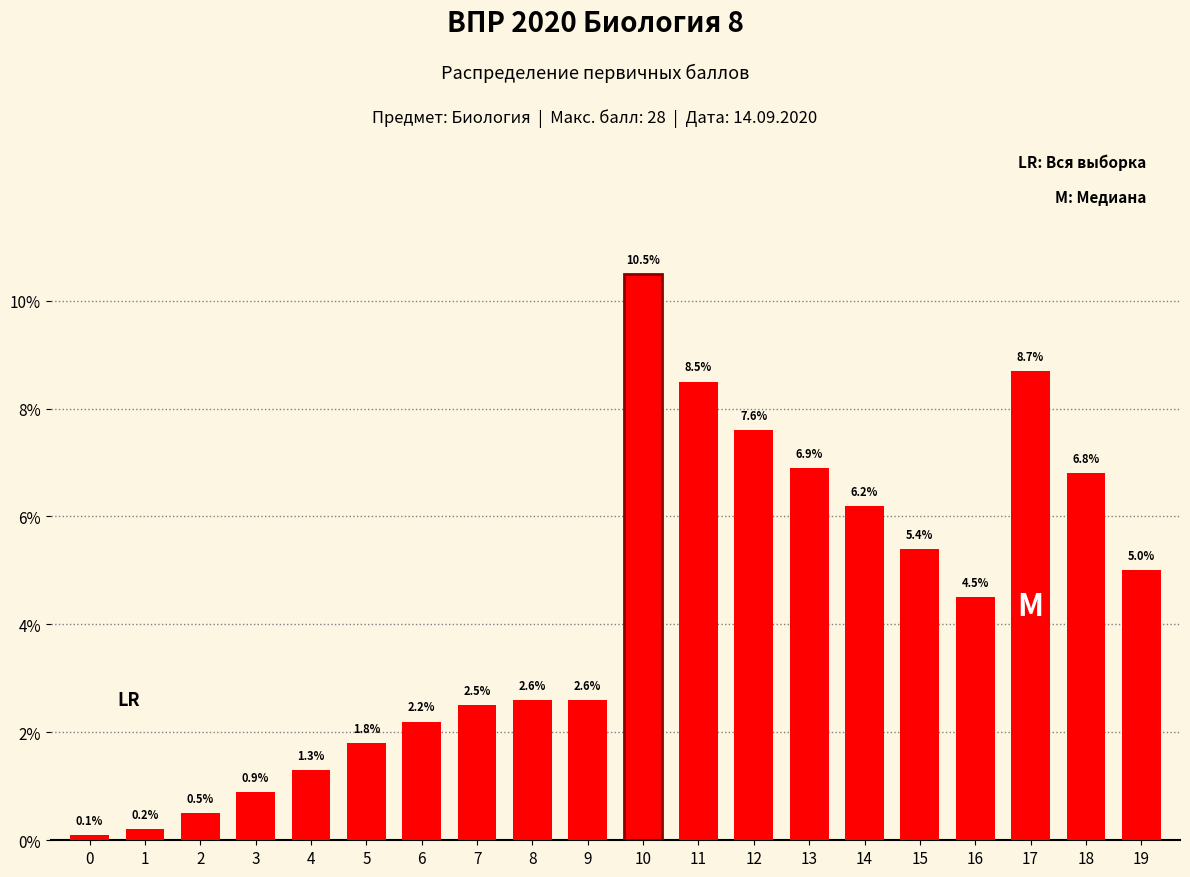

What is the difference between the maximum and minimum values?

10.4